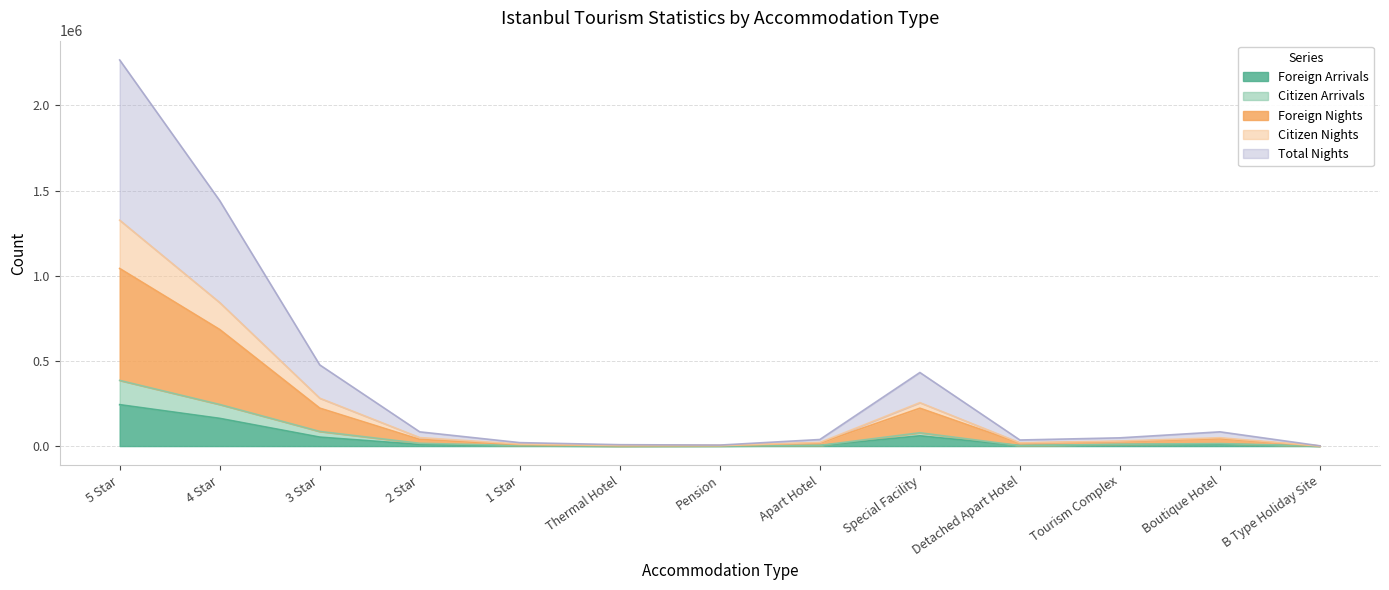

What value does the Foreign Arrivals series have at B Type Holiday Site, to the nearest 100?

100